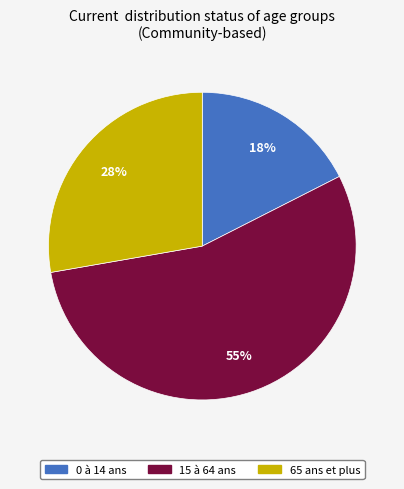

Is there any slice that represents more than half of the pie?

Yes